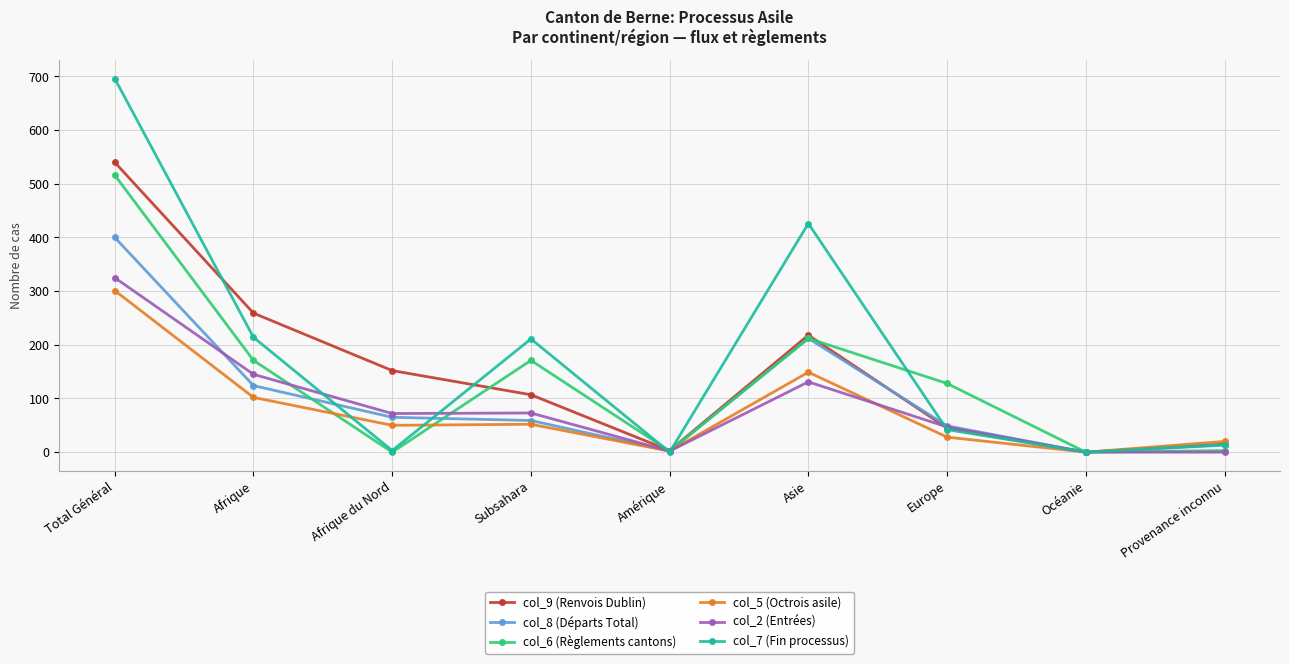

What is the spread (max minus min) of values at Asie?

295